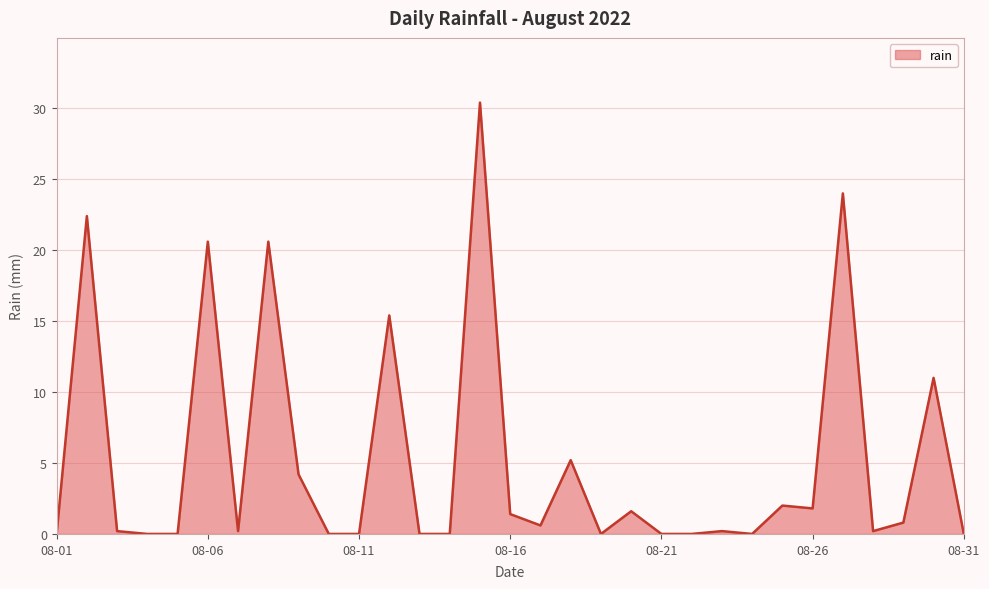

What is the greatest value displayed?

30.4